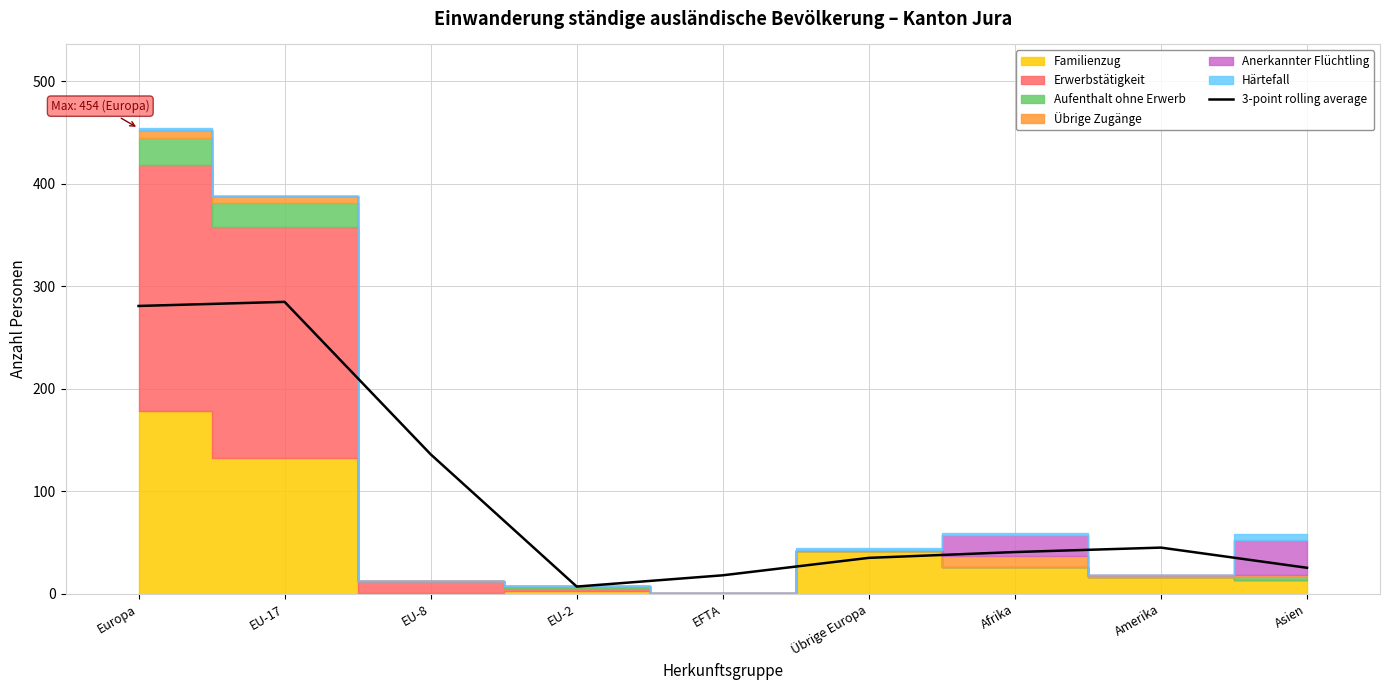

True or false: there are more than 0 points higher than both neighbors.

True